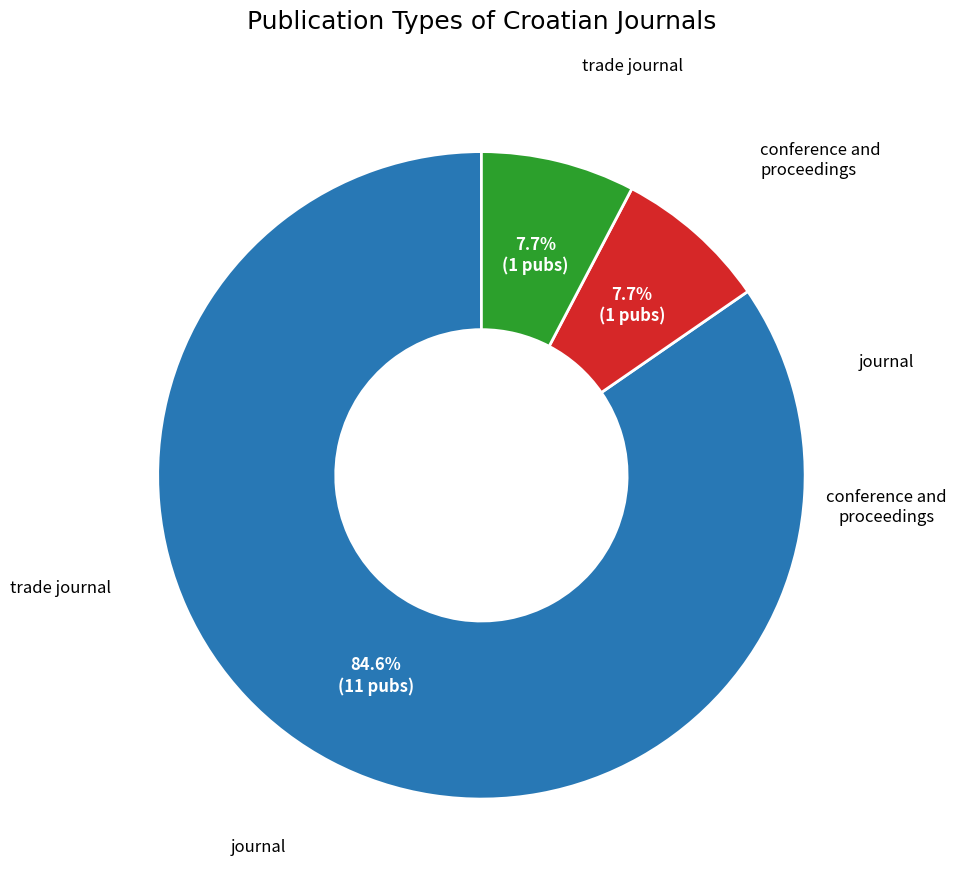

Is there any slice that represents more than half of the pie?

Yes